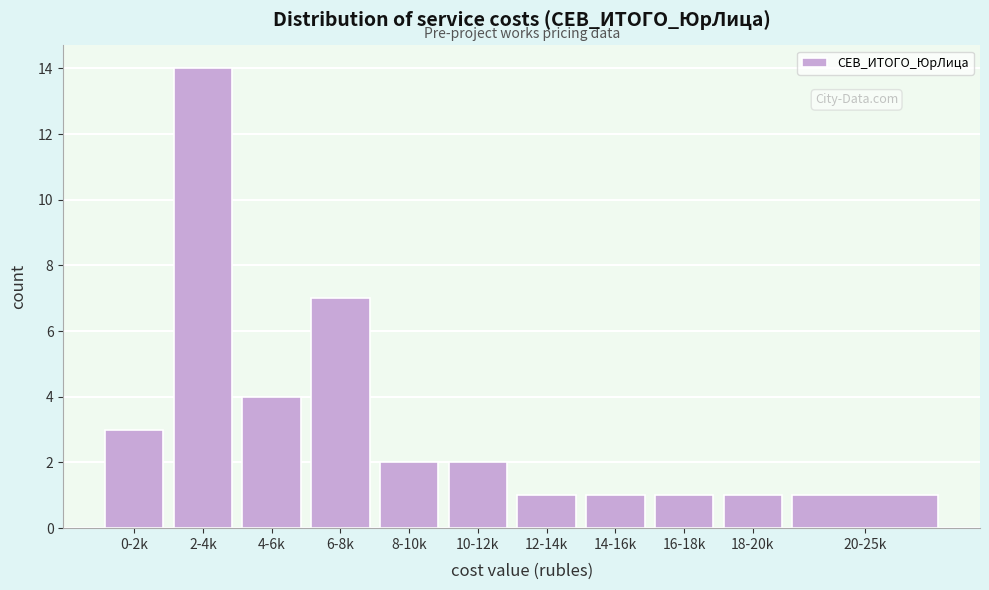

Reading right to left, extract all data points from this chart.

1	1	1	1	1	2	2	7	4	14	3